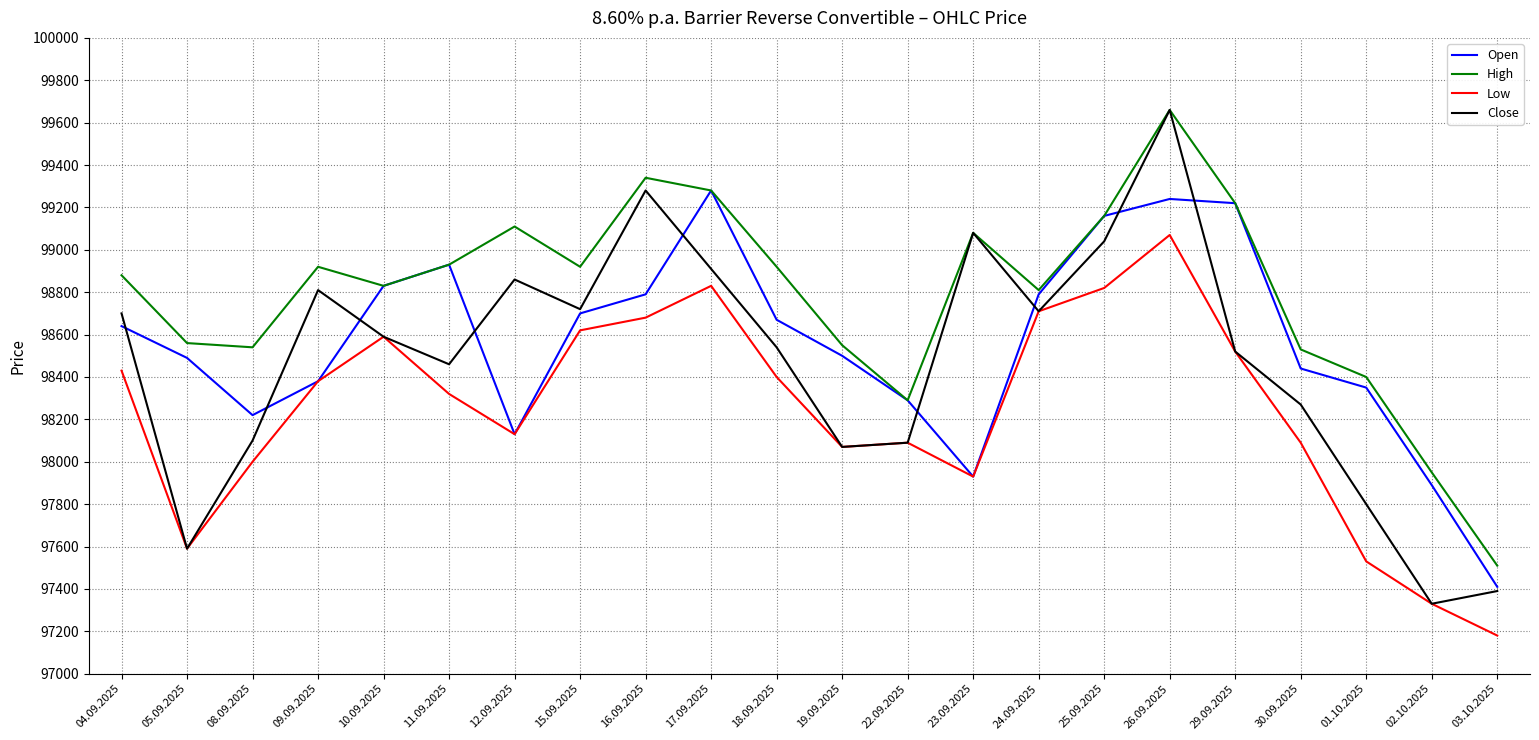

At which label does Low reach its minimum?

03.10.2025